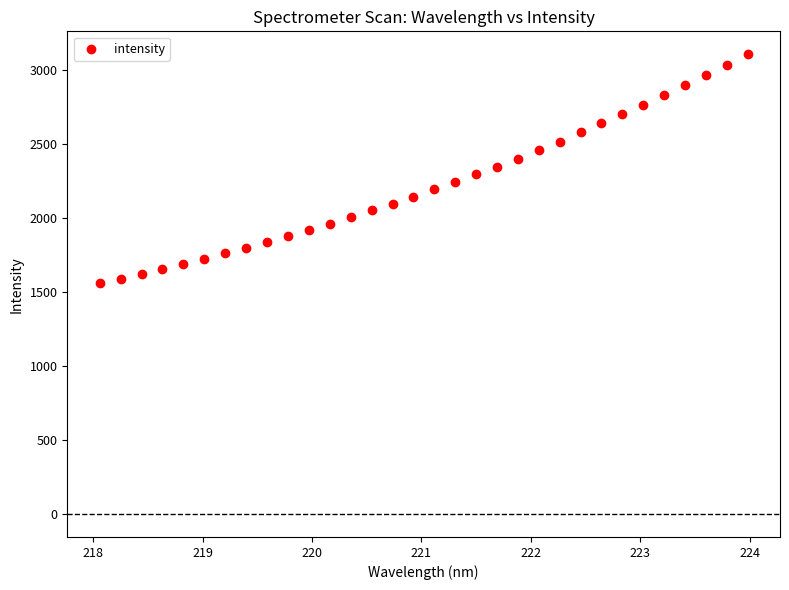

What is the range of X values (max minus min)?

5.9